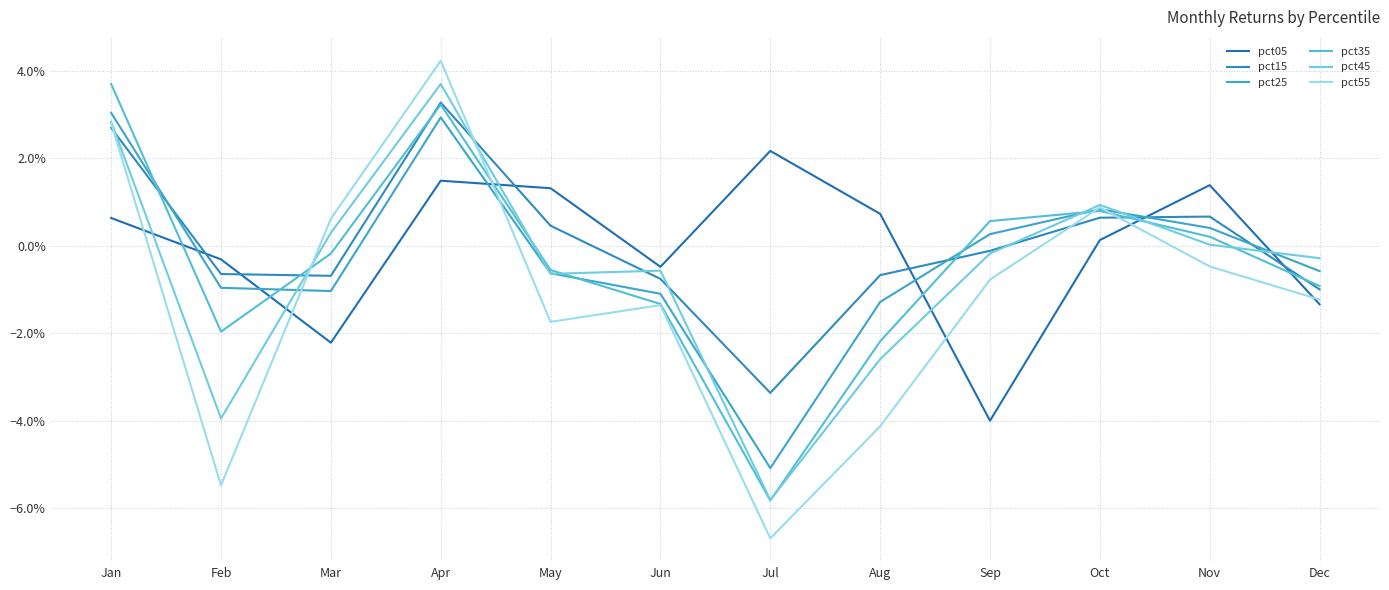

Does the chart have visible grid lines?

Yes